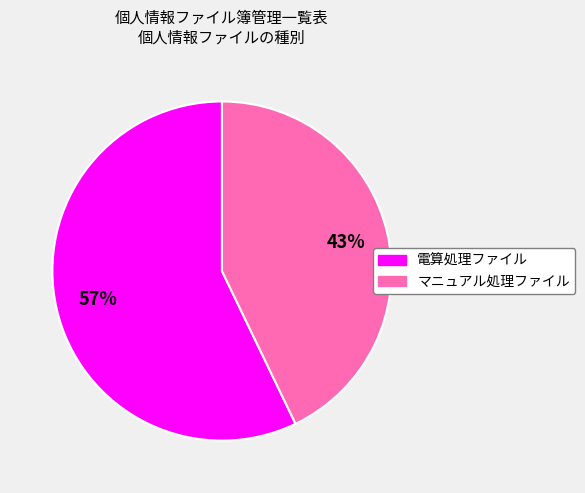

Is it true that 電算処理ファイル is 57% of the pie?

True